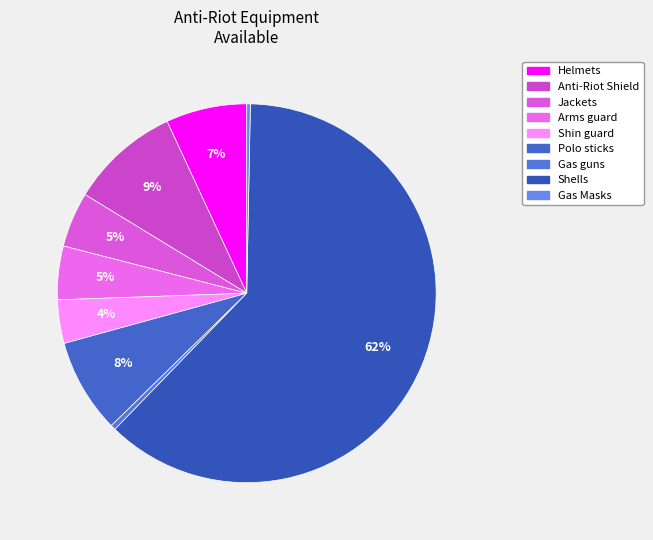

Combined, do Arms guard and Anti-Riot Shield account for over 50%?

No